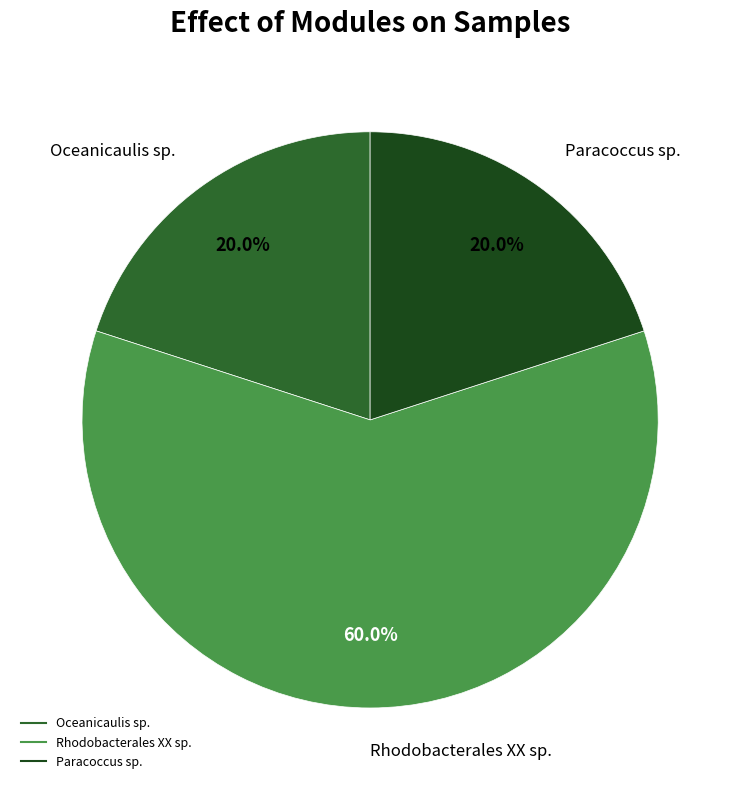

Does any single category account for the majority?

Yes